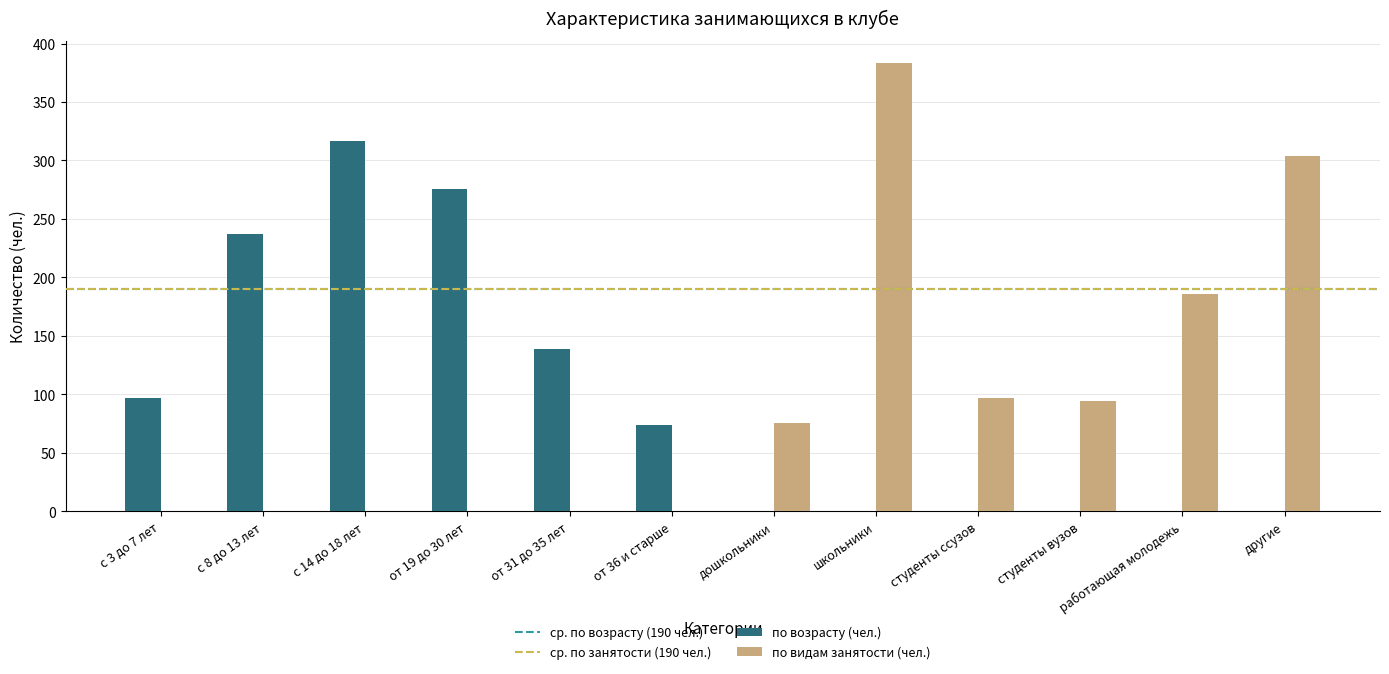

Are the bars horizontal?

No